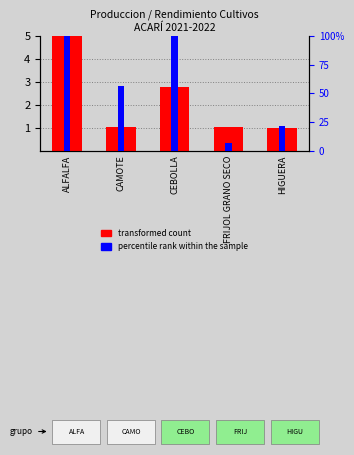

True or false: percentile rank within the sample has a value of 130.3 at ALFALFA.

False